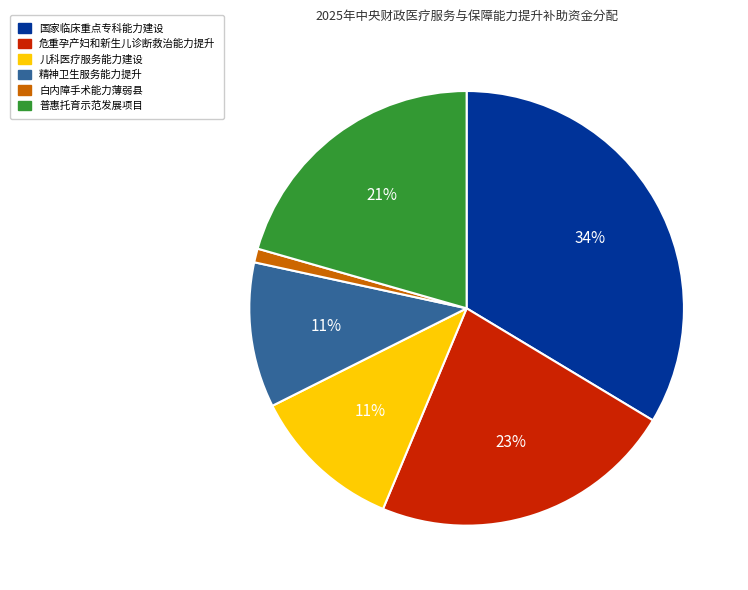

Does 精神卫生服务能力提升 account for over 50% of the chart?

No